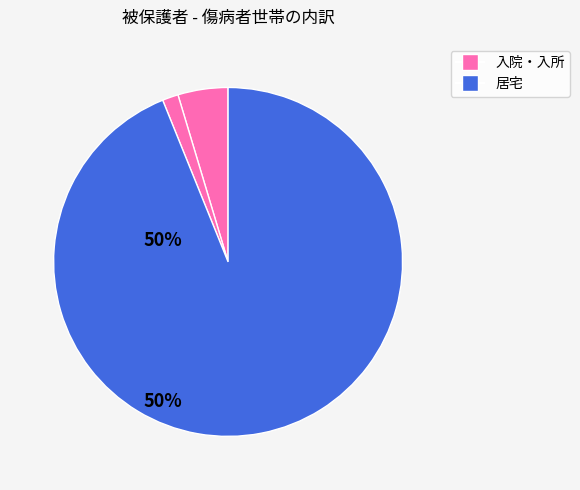

Rank the categories by value from lowest to highest.

入所, 入院, 居宅